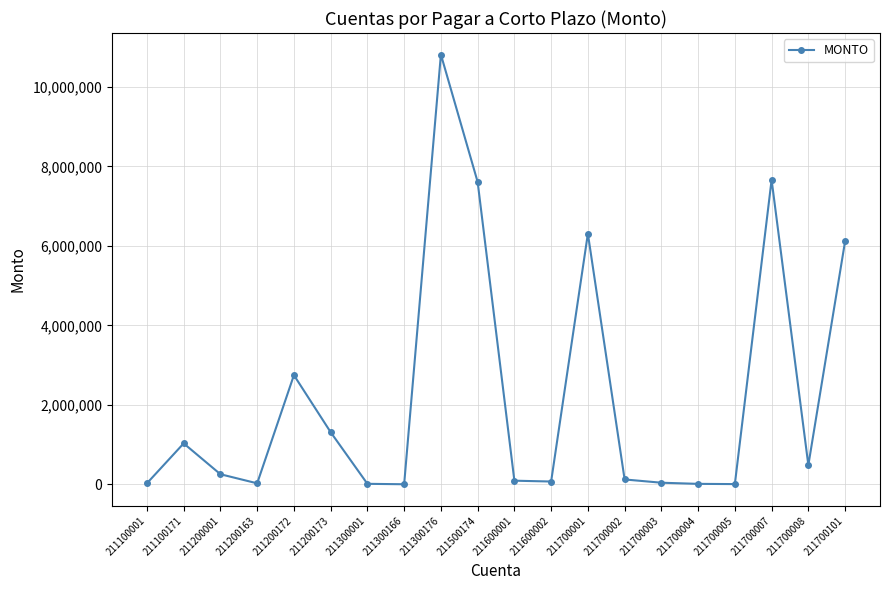

The value at 211300176 is 10817155.0. True or false?

True